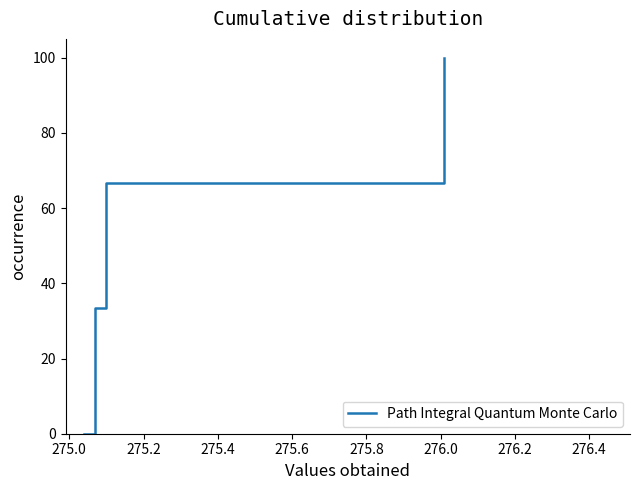

What is the difference between the second highest and second lowest values?

33.3